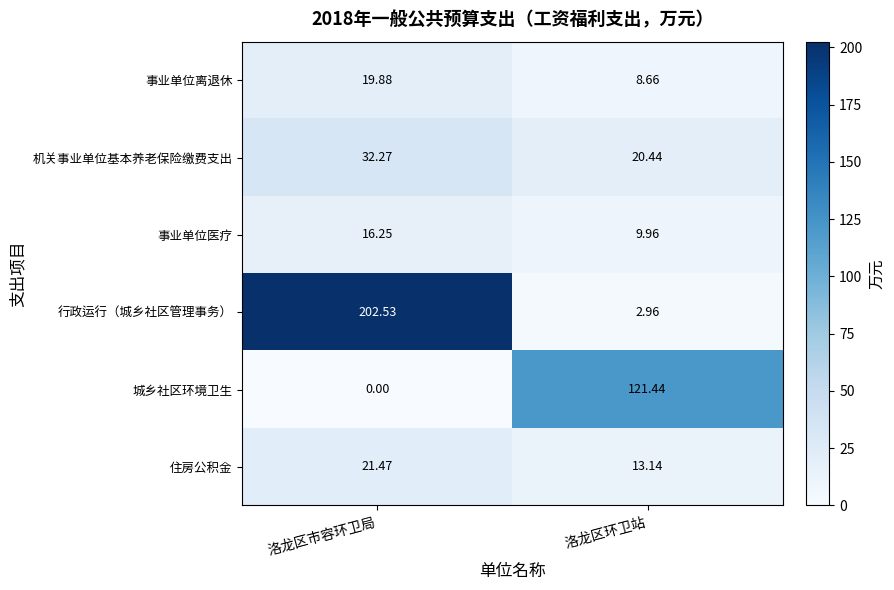

Which series changed the most between 洛龙区市容环卫局 and 洛龙区环卫站?

行政运行（城乡社区管理事务）